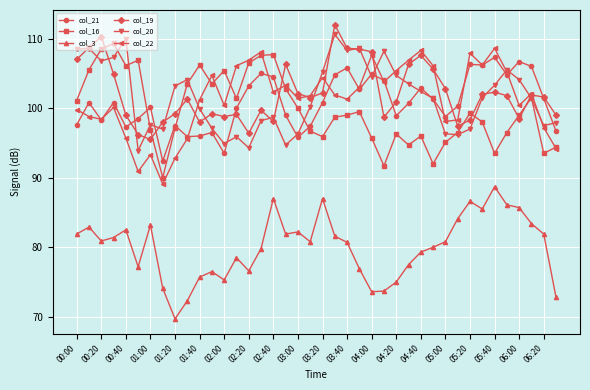

Does the chart display data point markers on the line(s)?

Yes